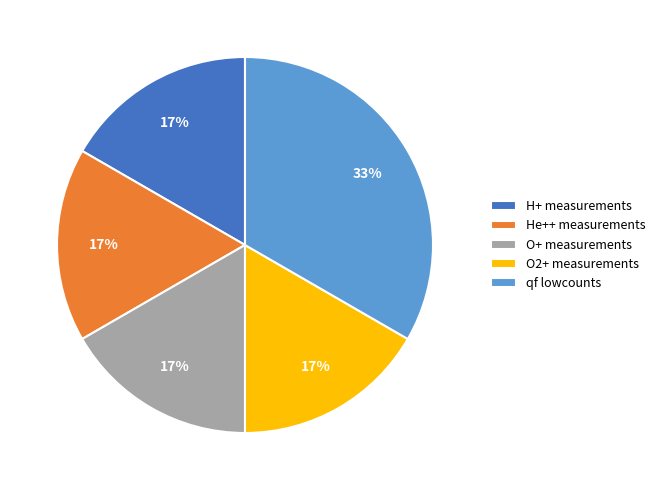

How many slices are in this pie chart?

5